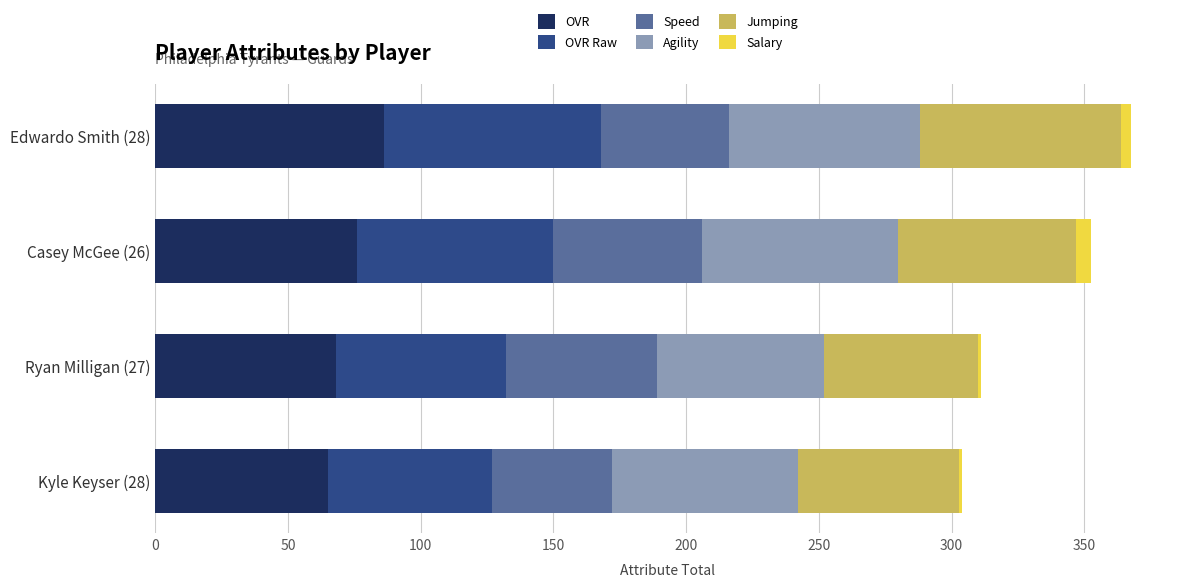

Which category has the highest value in the OVR series?

Edwardo Smith (28)